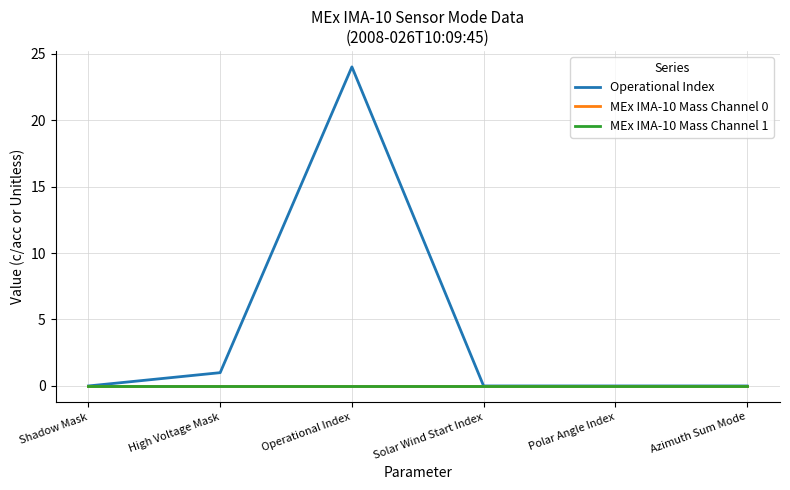

Is the value of MEx IMA-10 Mass Channel 0 at High Voltage Mask greater than the value of Operational Index at Shadow Mask?

No